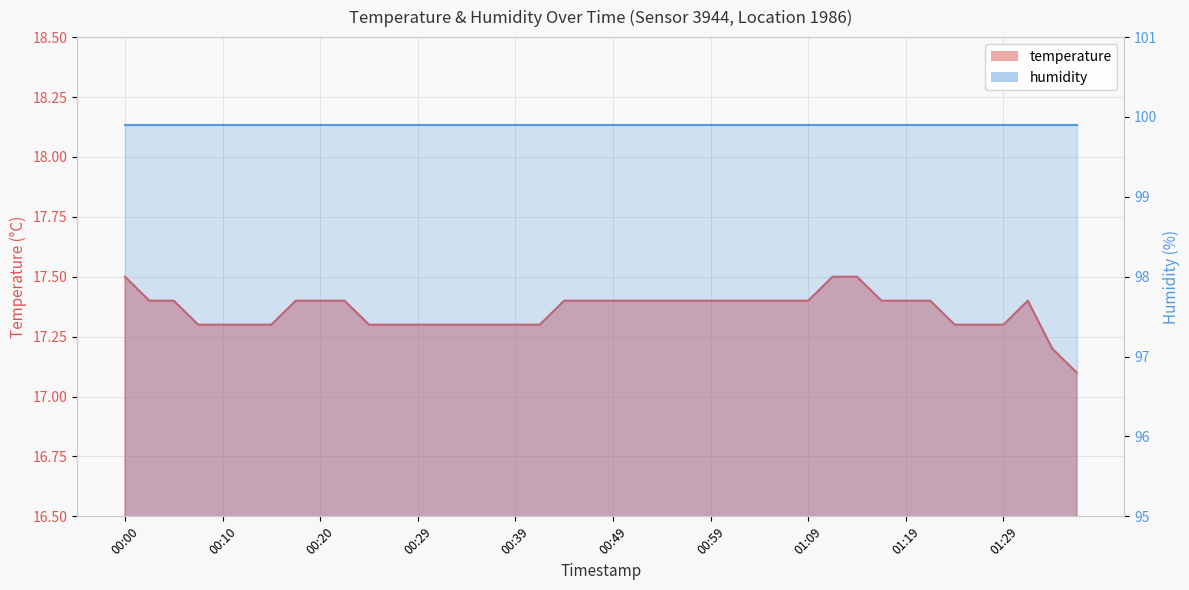

What is the smallest value displayed?

17.1